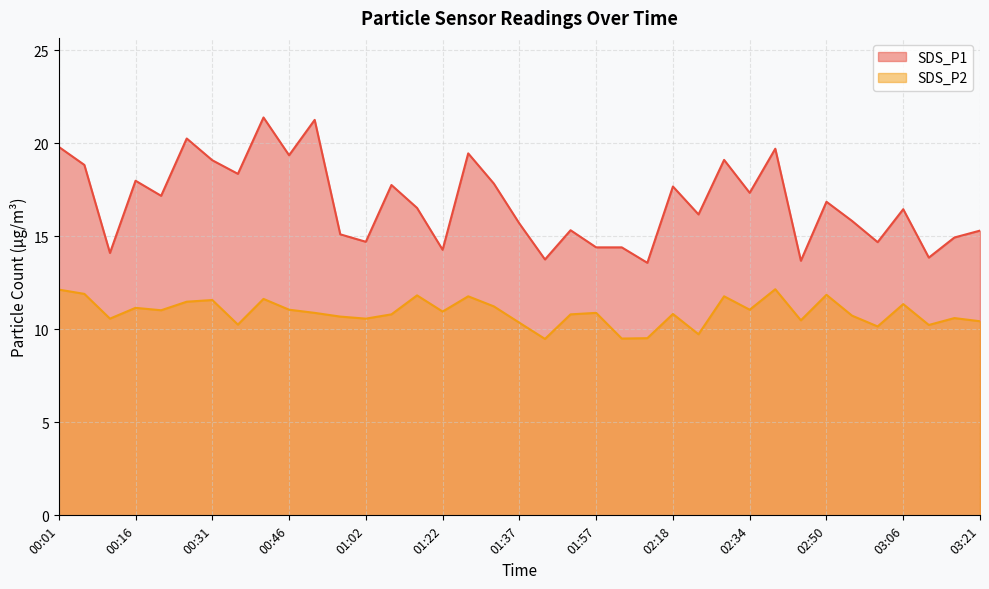

Count the number of categories in the chart.

37